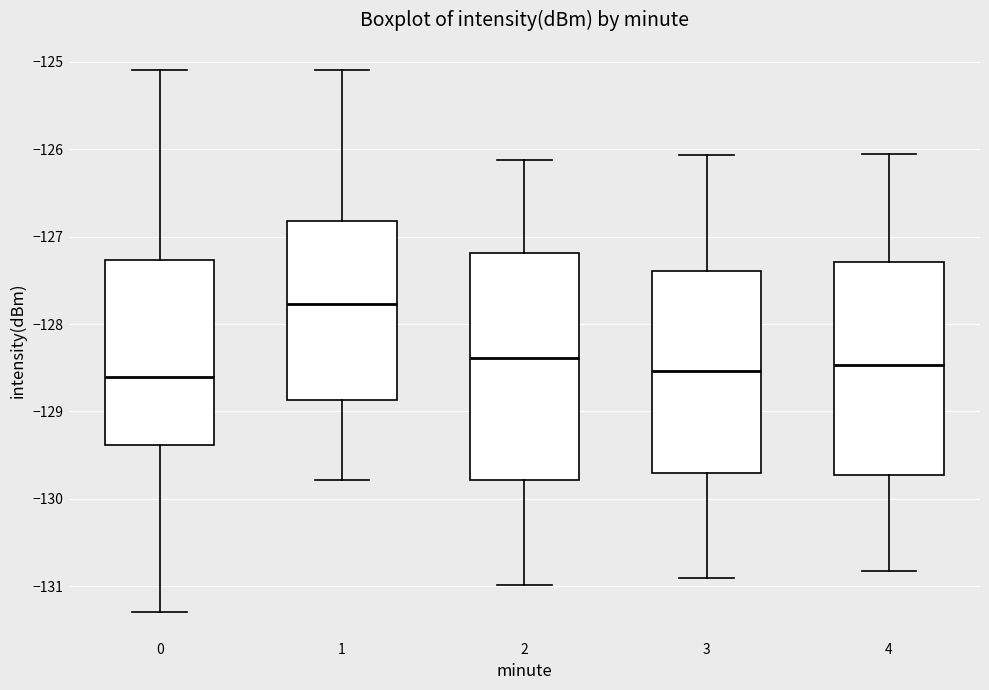

Reading left to right, read every box against the y-axis: the position of its median line, the range the box covers, and the ends of its whiskers. The values are not printed on the chart, so give them approximately, as read against the axis.

0: median -128.6, box -129.4 to -127.3, whiskers -131.3 to -125.1
1: median -127.8, box -128.9 to -126.8, whiskers -129.8 to -125.1
2: median -128.4, box -129.8 to -127.2, whiskers -131.0 to -126.1
3: median -128.5, box -129.7 to -127.4, whiskers -130.9 to -126.1
4: median -128.5, box -129.7 to -127.3, whiskers -130.8 to -126.1